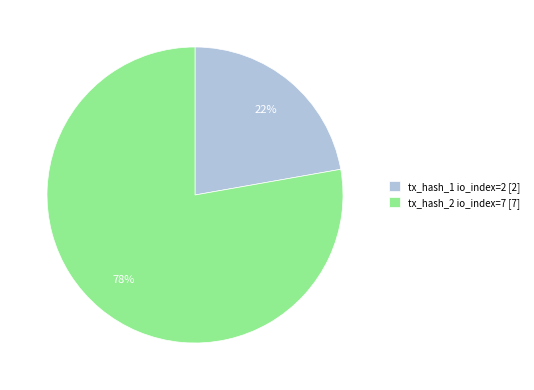

Combined, do tx_hash_2 io_index=7 [7] and tx_hash_1 io_index=2 [2] account for over 50%?

Yes